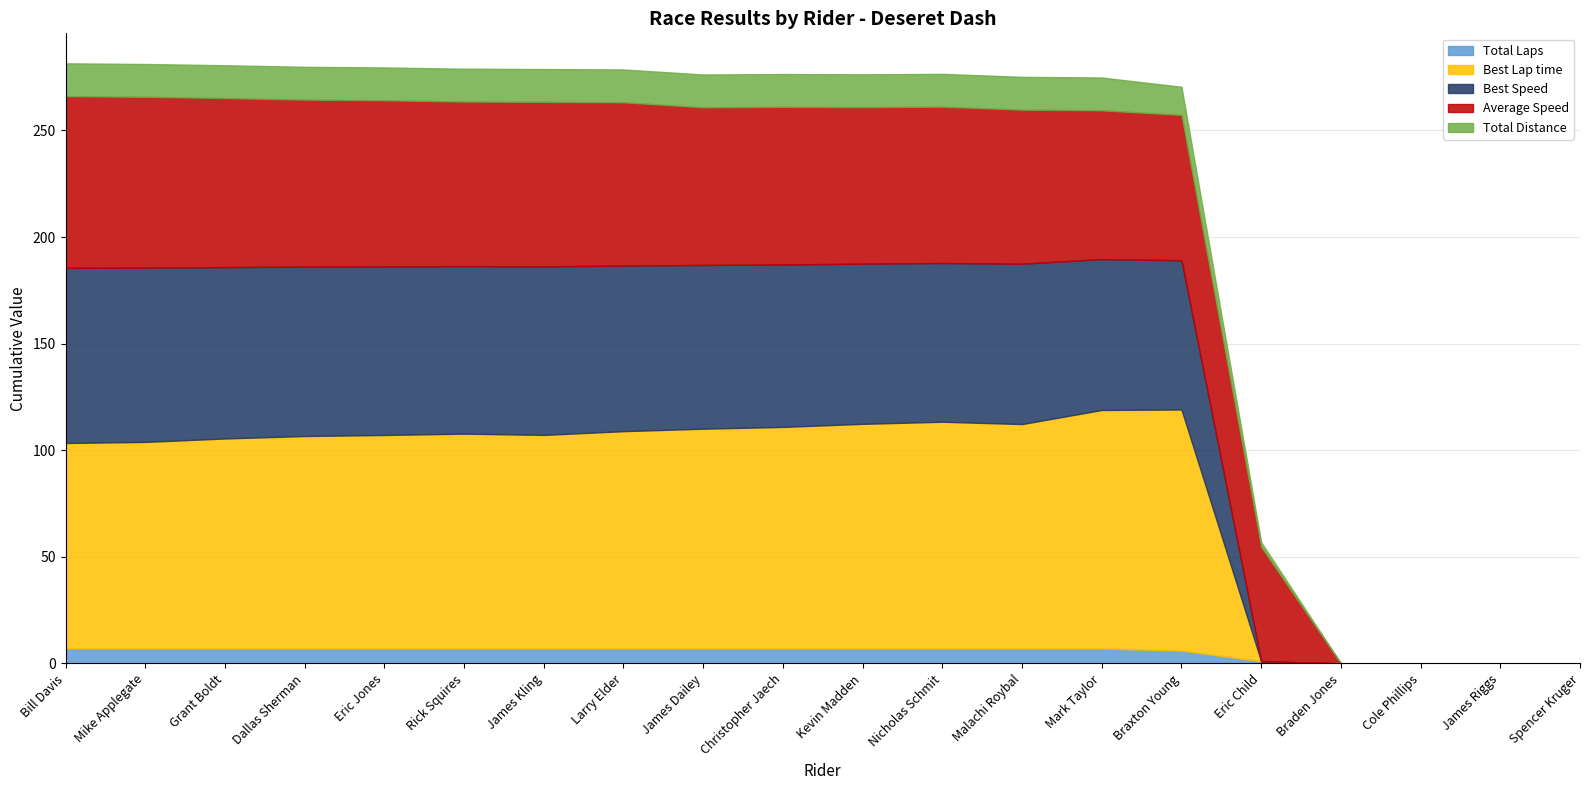

The value of Total Distance at Braxton Young is 13.2. True or false?

True